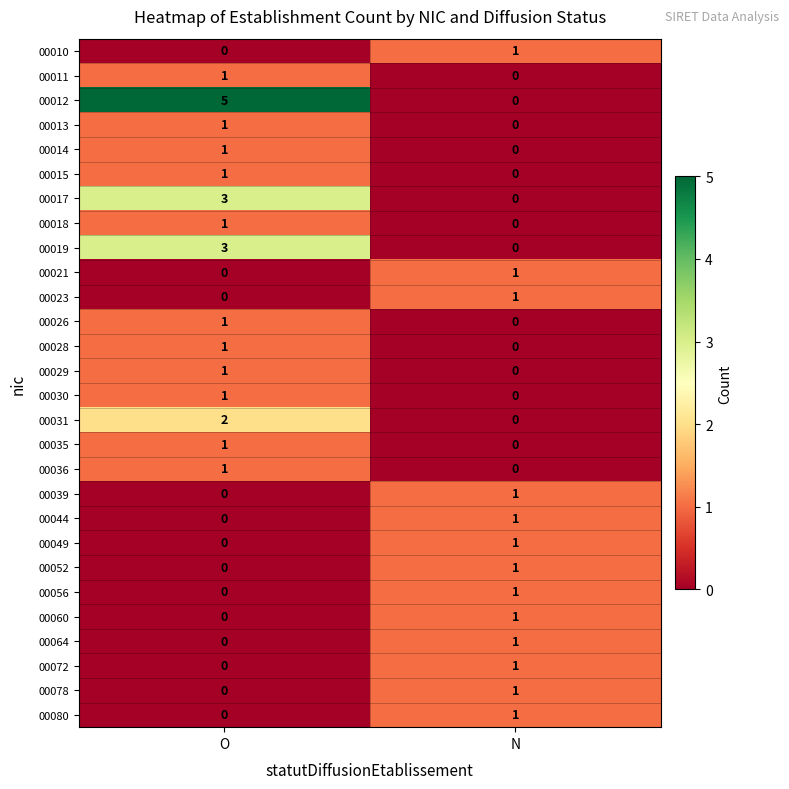

At how many categories does at least one series exceed 0?

2